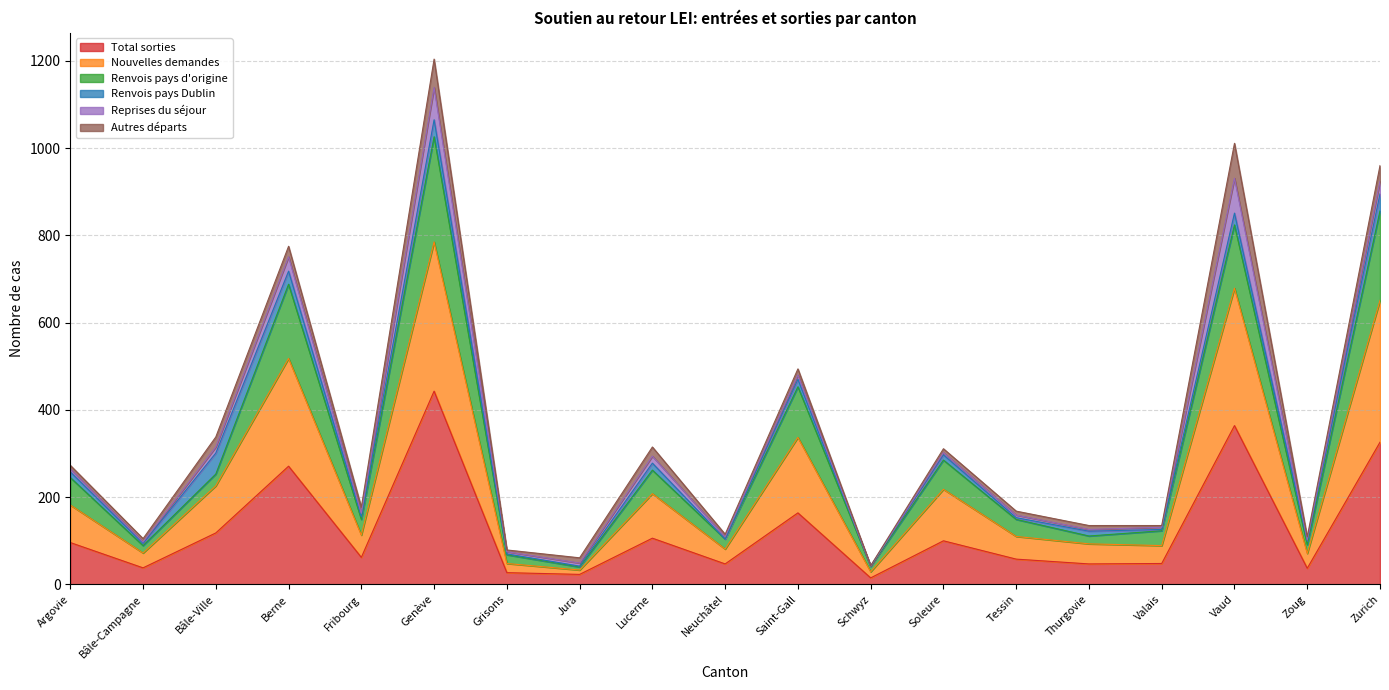

What are all the series names shown in the legend?

Total sorties, Nouvelles demandes, Renvois pays d'origine, Renvois pays Dublin, Reprises du séjour, Autres départs